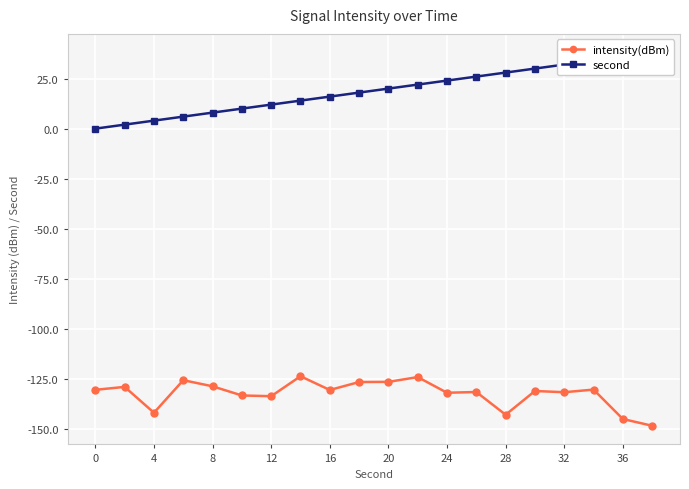

Is it true that intensity(dBm) equals -130.4 at 0?

True